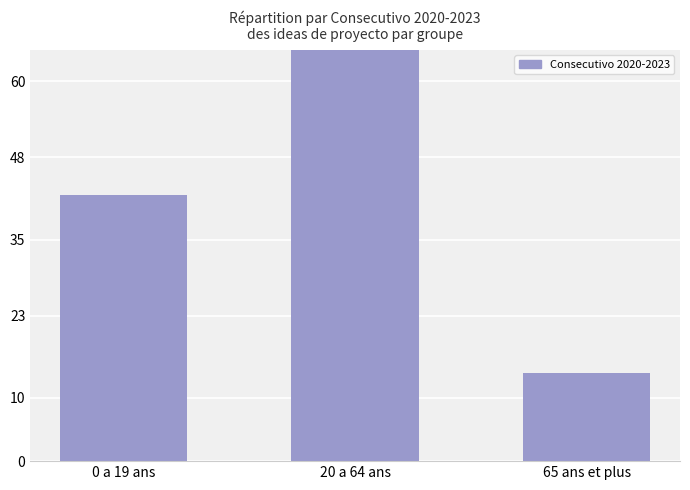

Does the chart contain stacked bars?

No